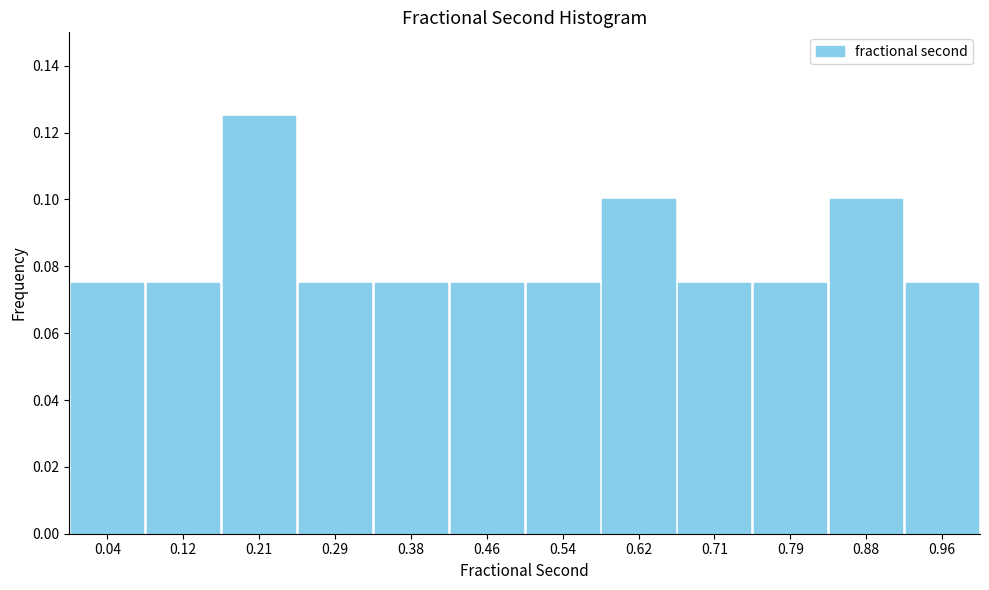

What is the height of the bar covering 0.17 to 0.25 on the x-axis? Neither the bar edges nor the heights are printed on the chart, so give them approximately, as read against the axes.

0.126